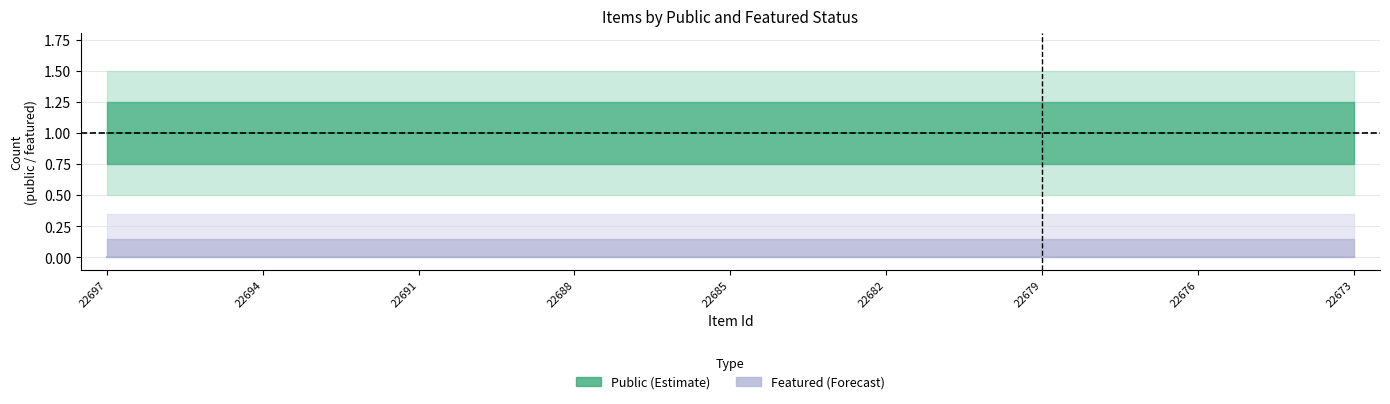

Which series has the largest total across all categories?

public